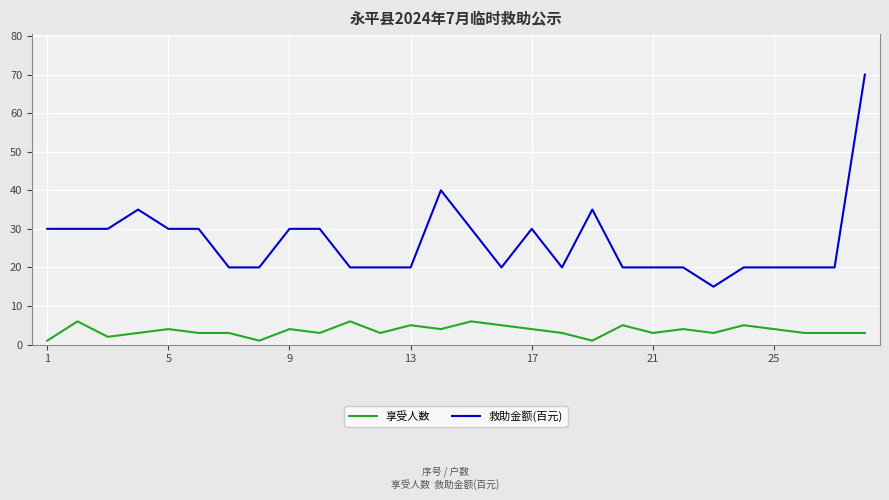

Rank the series by their maximum value, from lowest to highest.

享受人数, 救助金额(百元)